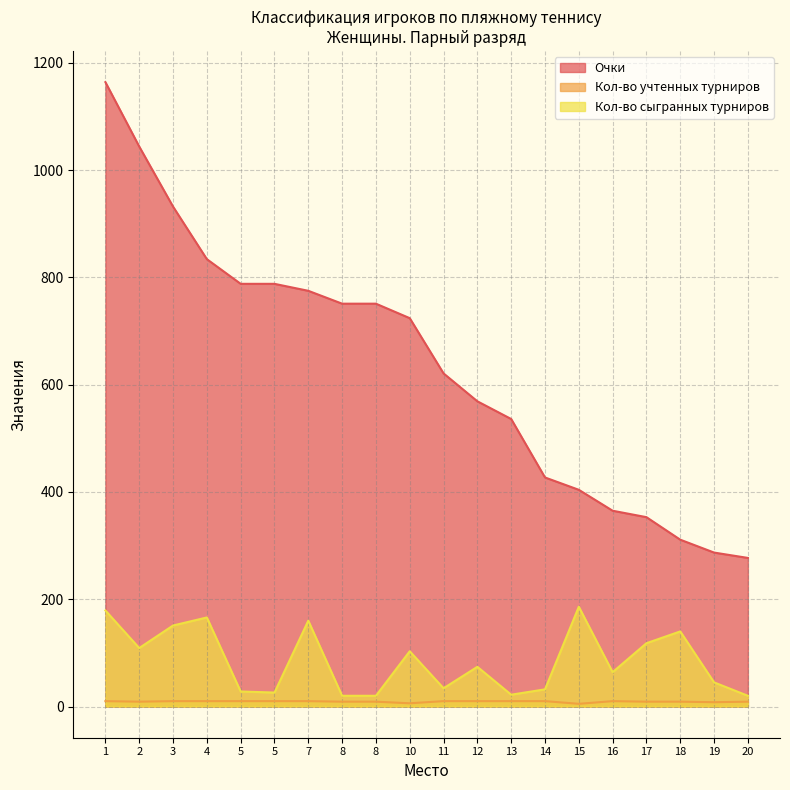

Which category has the lowest value across all series?

15